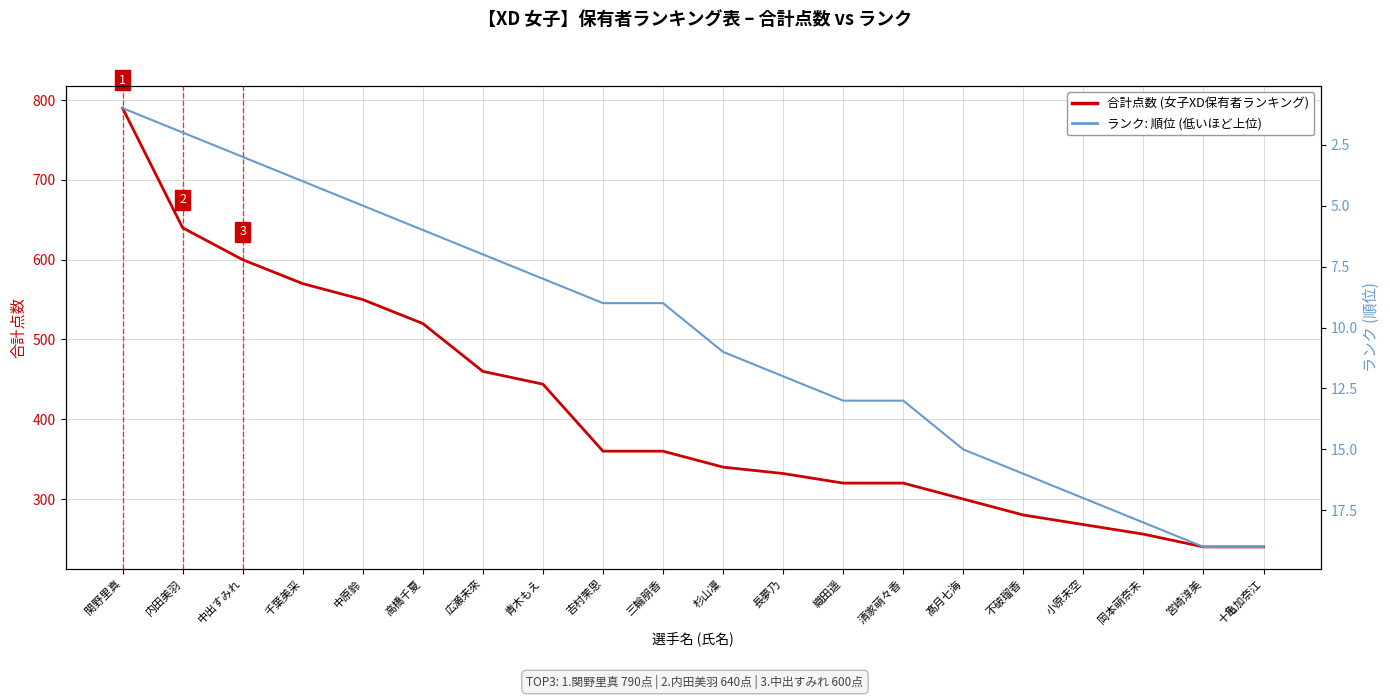

Count the number of categories in the chart.

20